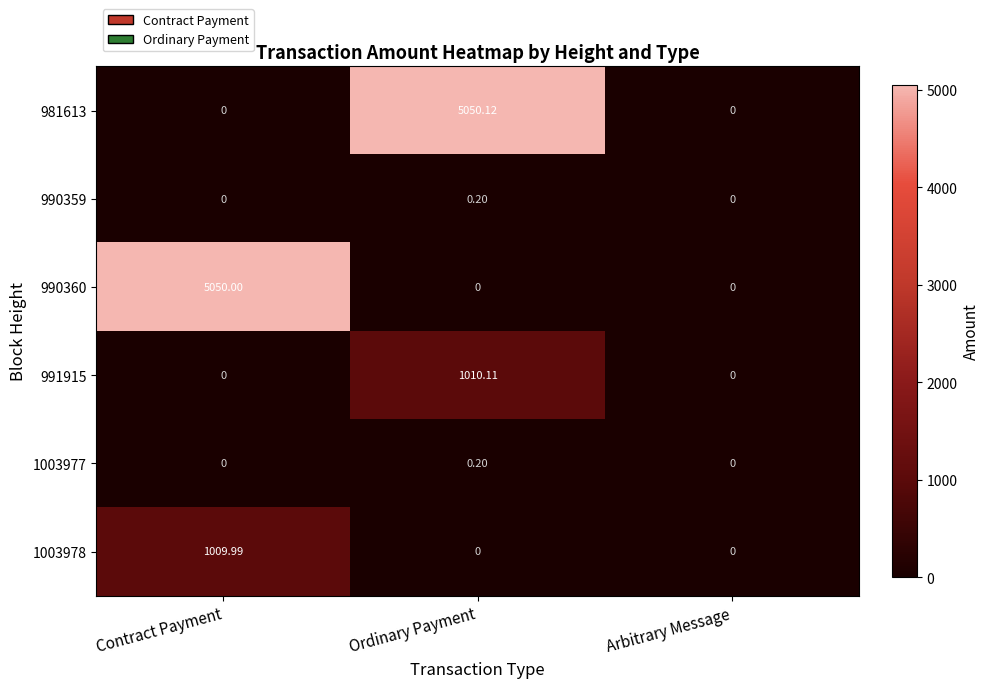

At which label does 990360 reach its peak?

Contract Payment